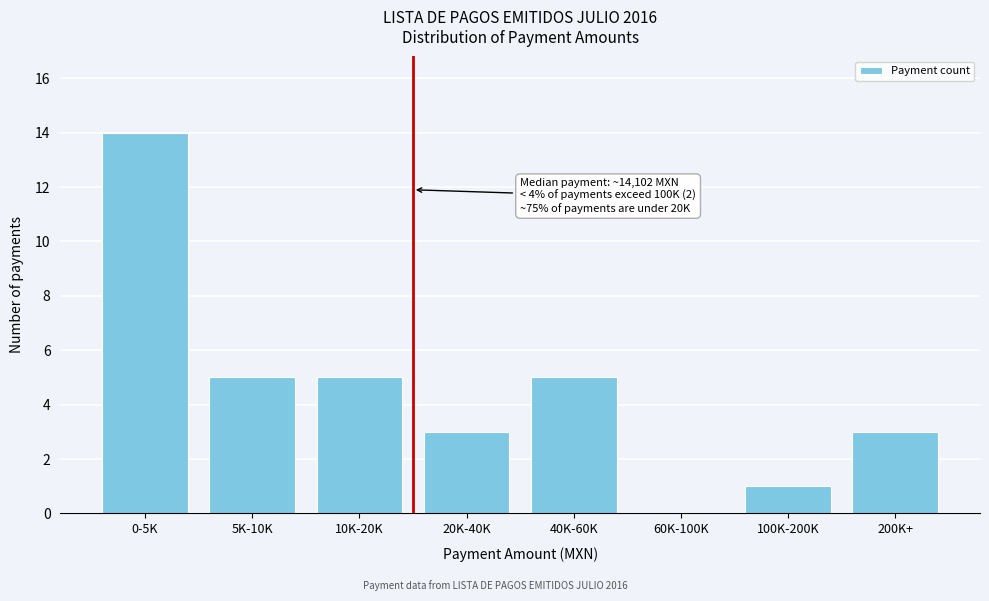

Reading right to left, extract all data points from this chart.

200K+=3	100K-200K=1	60K-100K=0	40K-60K=5	20K-40K=3	10K-20K=5	5K-10K=5	0-5K=14